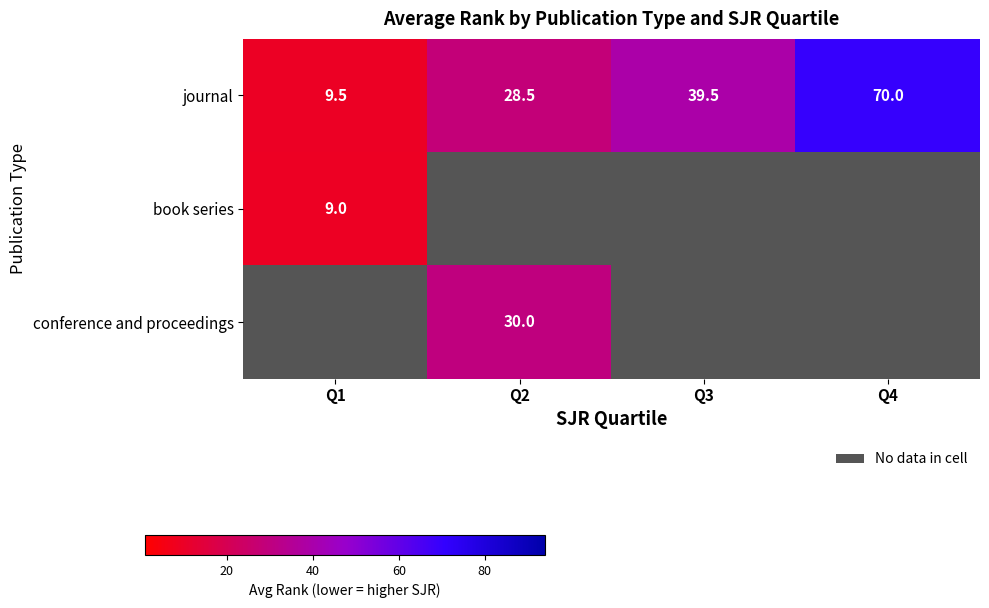

The value of journal at Q1 is 9.5. True or false?

True